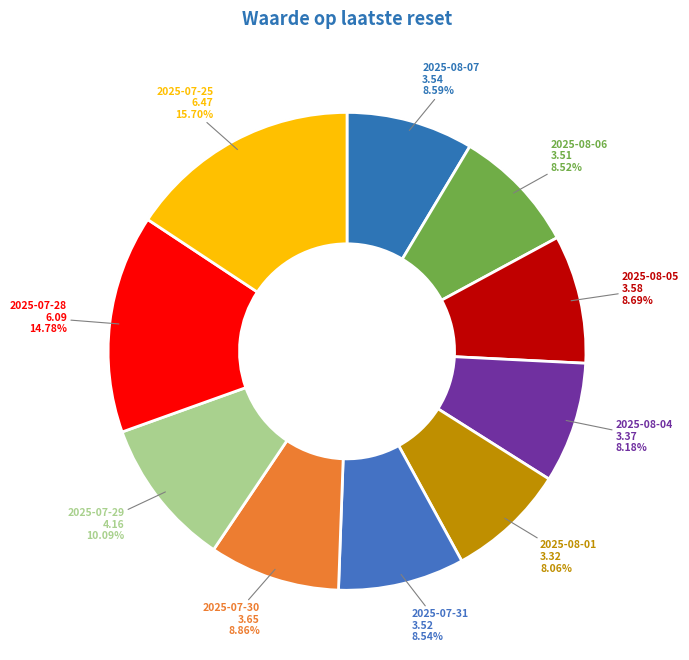

Combined, do 2025-07-29 and 2025-07-28 account for over 50%?

No